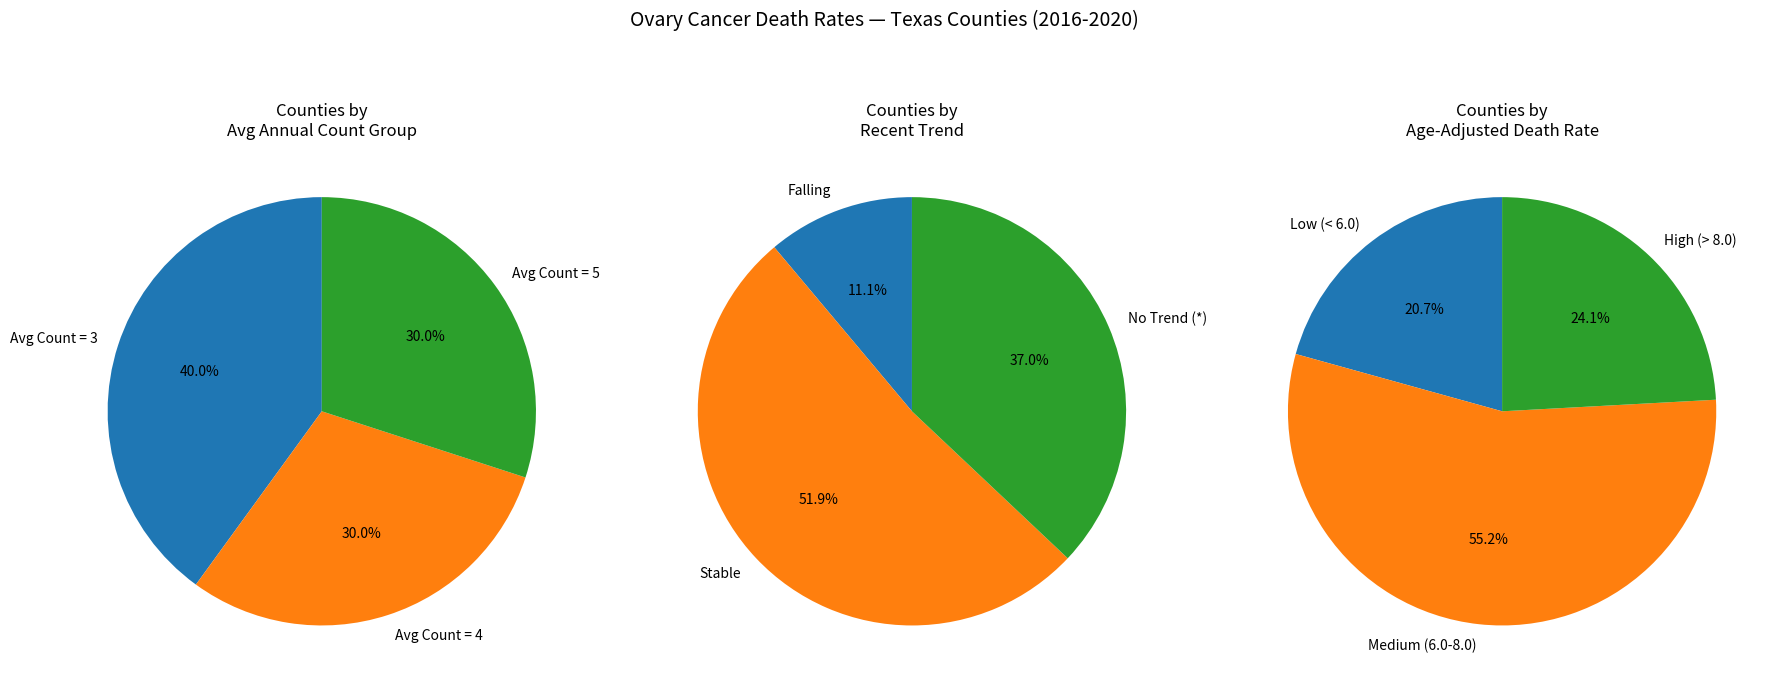

Does any single category account for the majority?

No